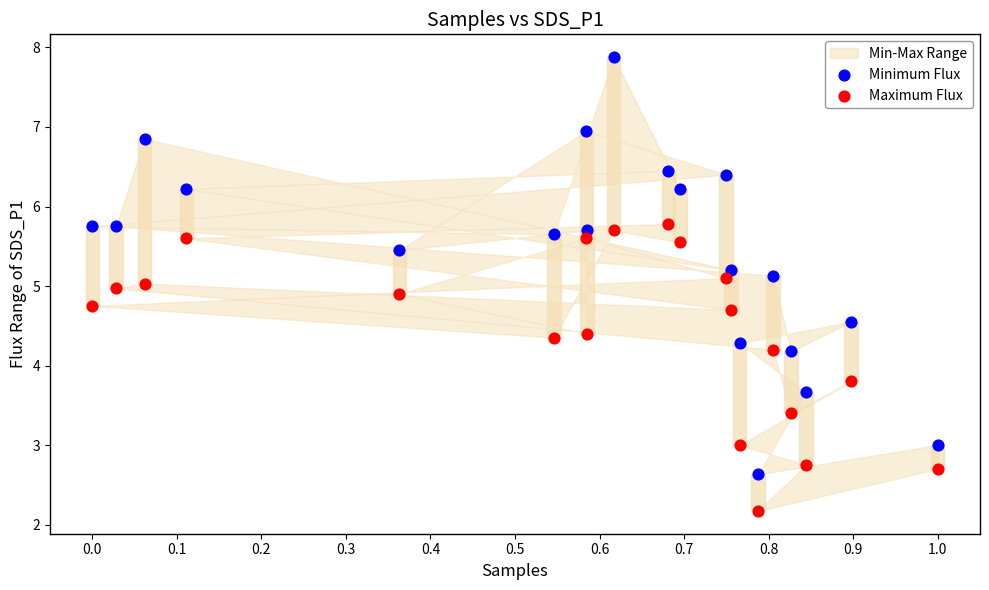

Across all data points, what is the range of X values (max minus min)?

1.0